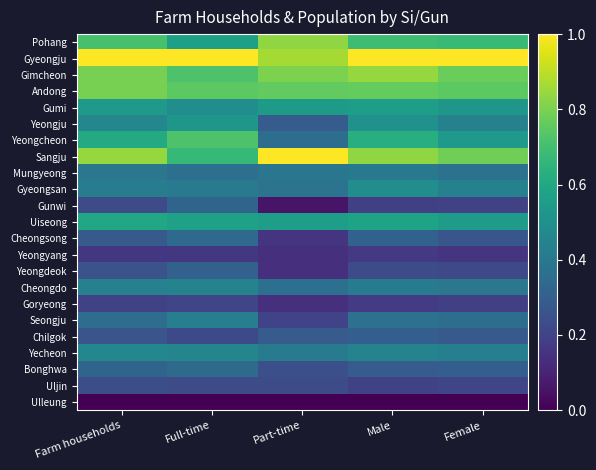

Reading left to right, extract all data points from this chart.

Pohang: Farm households=0.7	Full-time=0.6	Part-time=0.8	Male=0.7	Female=0.7
Gyeongju: Farm households=1.0	Full-time=1.0	Part-time=0.9	Male=1.0	Female=1.0
Gimcheon: Farm households=0.8	Full-time=0.7	Part-time=0.8	Male=0.8	Female=0.8
Andong: Farm households=0.8	Full-time=0.7	Part-time=0.8	Male=0.8	Female=0.7
Gumi: Farm households=0.5	Full-time=0.5	Part-time=0.5	Male=0.6	Female=0.5
Yeongju: Farm households=0.5	Full-time=0.5	Part-time=0.3	Male=0.5	Female=0.4
Yeongcheon: Farm households=0.6	Full-time=0.7	Part-time=0.4	Male=0.6	Female=0.5
Sangju: Farm households=0.8	Full-time=0.7	Part-time=1.0	Male=0.8	Female=0.8
Mungyeong: Farm households=0.4	Full-time=0.4	Part-time=0.4	Male=0.4	Female=0.4
Gyeongsan: Farm households=0.4	Full-time=0.4	Part-time=0.4	Male=0.5	Female=0.4
Gunwi: Farm households=0.2	Full-time=0.3	Part-time=0.1	Male=0.2	Female=0.2
Uiseong: Farm households=0.6	Full-time=0.6	Part-time=0.6	Male=0.6	Female=0.5
Cheongsong: Farm households=0.3	Full-time=0.3	Part-time=0.2	Male=0.3	Female=0.3
Yeongyang: Farm households=0.2	Full-time=0.2	Part-time=0.1	Male=0.2	Female=0.2
Yeongdeok: Farm households=0.3	Full-time=0.3	Part-time=0.1	Male=0.2	Female=0.2
Cheongdo: Farm households=0.4	Full-time=0.4	Part-time=0.4	Male=0.4	Female=0.4
Goryeong: Farm households=0.2	Full-time=0.2	Part-time=0.1	Male=0.2	Female=0.2
Seongju: Farm households=0.4	Full-time=0.4	Part-time=0.2	Male=0.4	Female=0.4
Chilgok: Farm households=0.3	Full-time=0.2	Part-time=0.3	Male=0.3	Female=0.3
Yecheon: Farm households=0.5	Full-time=0.5	Part-time=0.4	Male=0.4	Female=0.4
Bonghwa: Farm households=0.3	Full-time=0.3	Part-time=0.2	Male=0.3	Female=0.3
Uljin: Farm households=0.2	Full-time=0.2	Part-time=0.2	Male=0.2	Female=0.2
Ulleung: Farm households=0.0	Full-time=0.0	Part-time=0.0	Male=0.0	Female=0.0